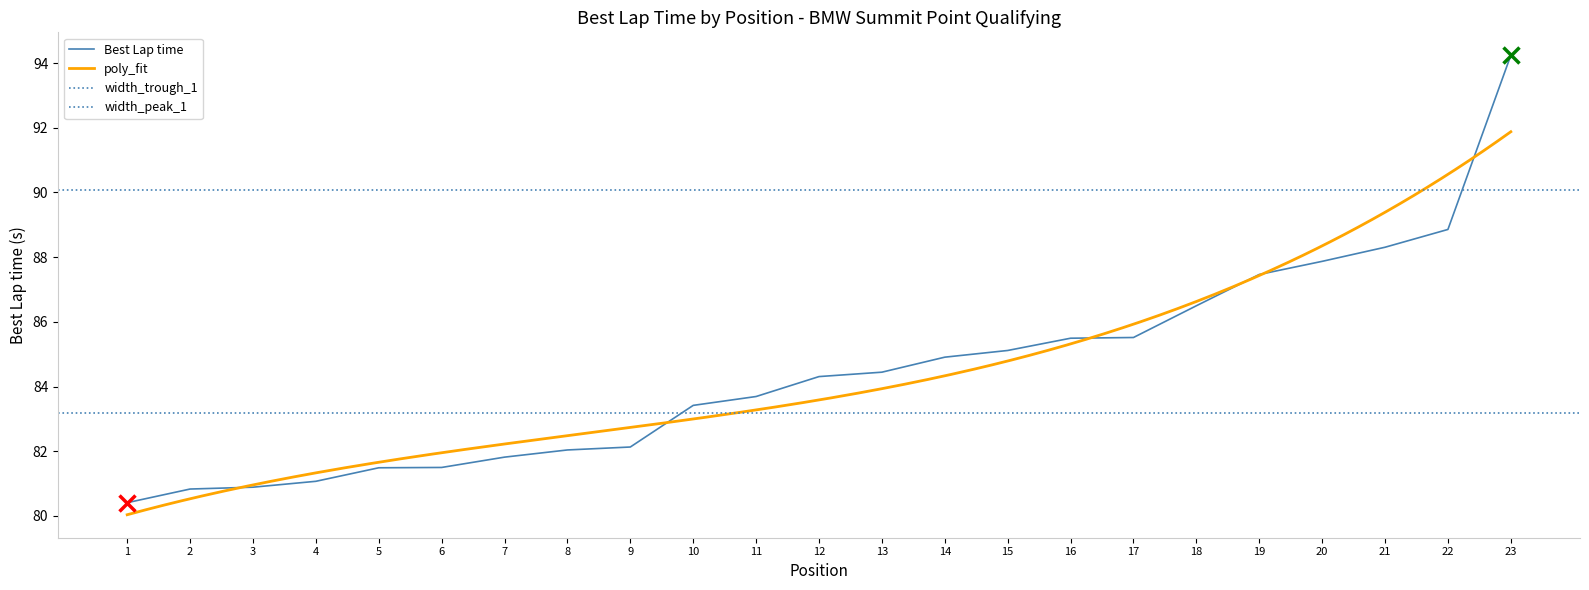

The Best Lap time series shows 41.0 at 8. True or false?

False